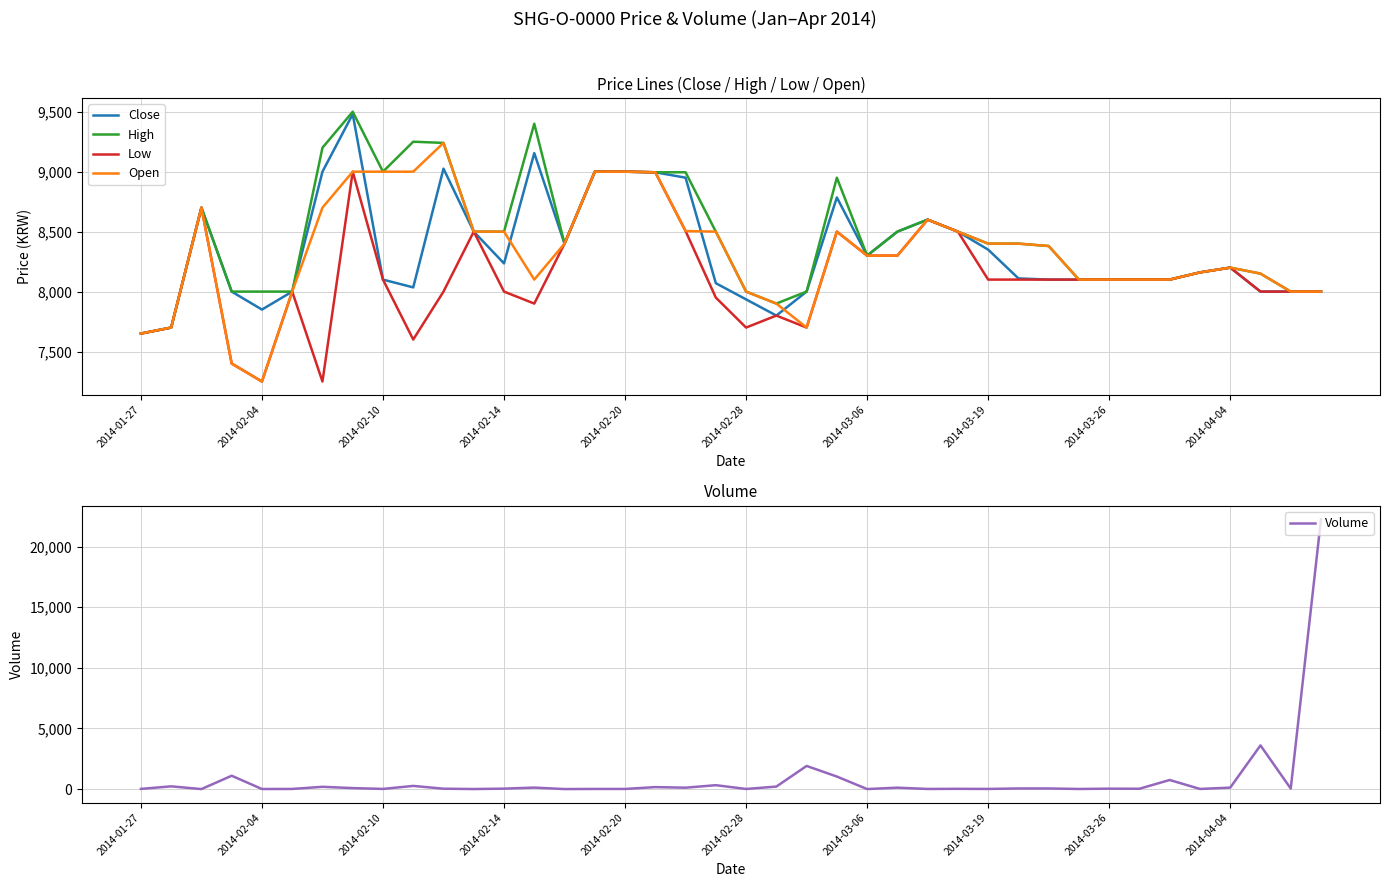

Does the chart display data point markers on the line(s)?

No